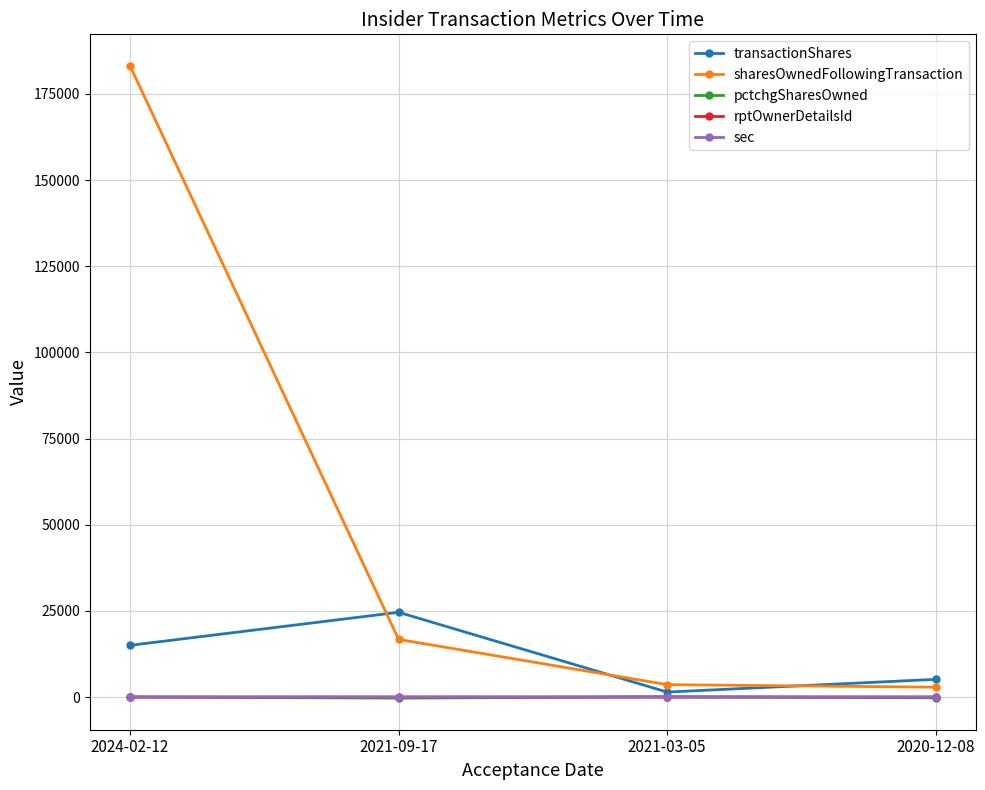

What is the difference between the pctchgSharesOwned values at 2020-12-08 and 2021-03-05?

293